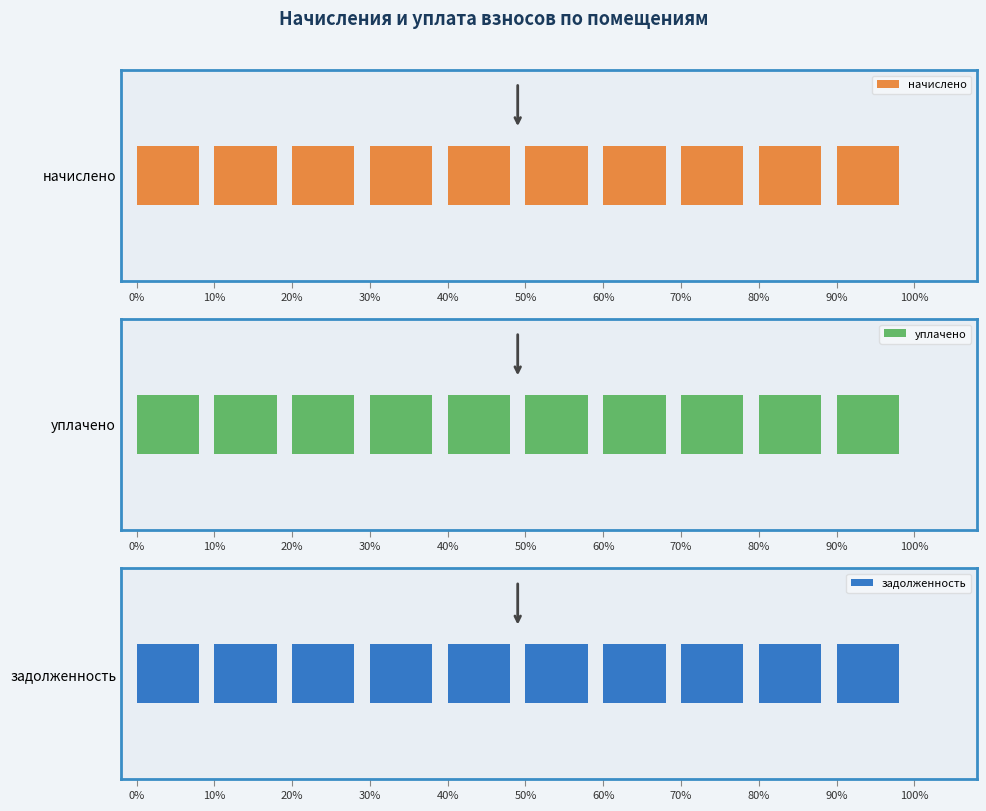

How many bars are there in total?

30